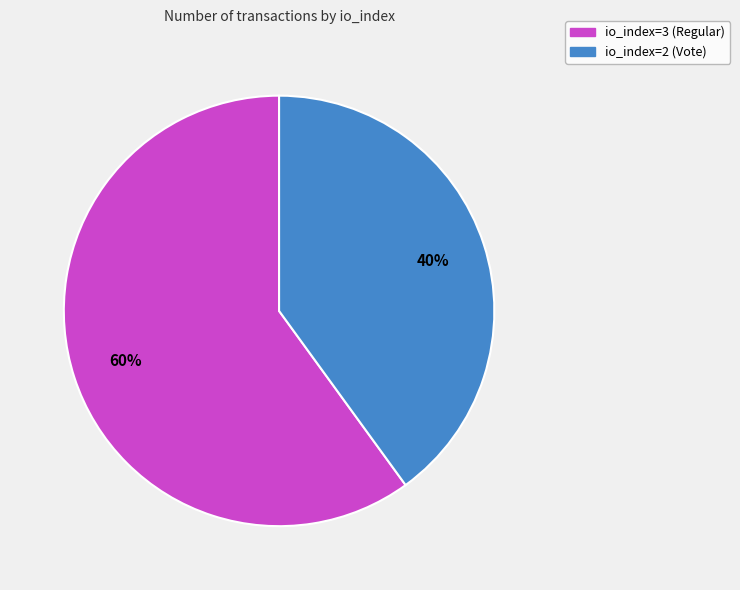

True or false: io_index=2 (Vote) accounts for 29% of the total.

False